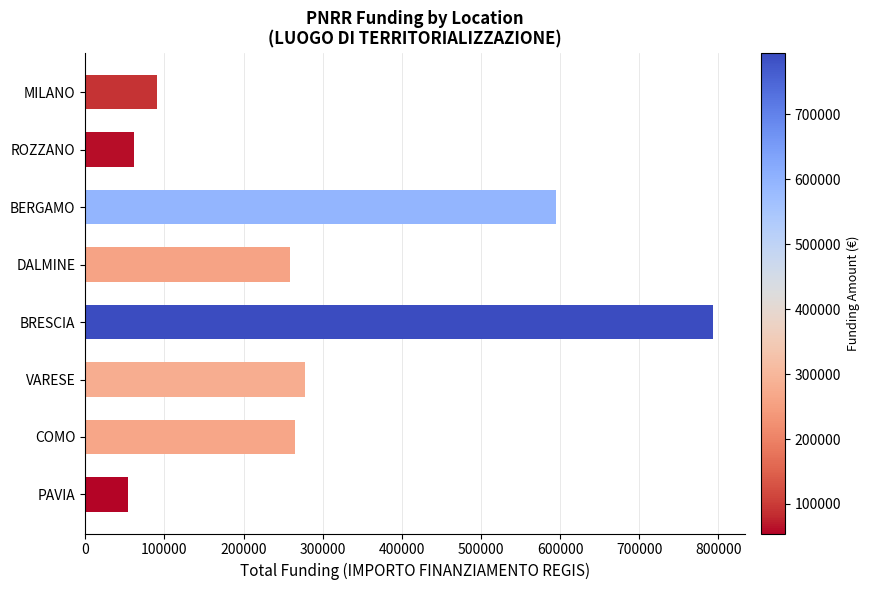

The value at MILANO is 161111.7. True or false?

False